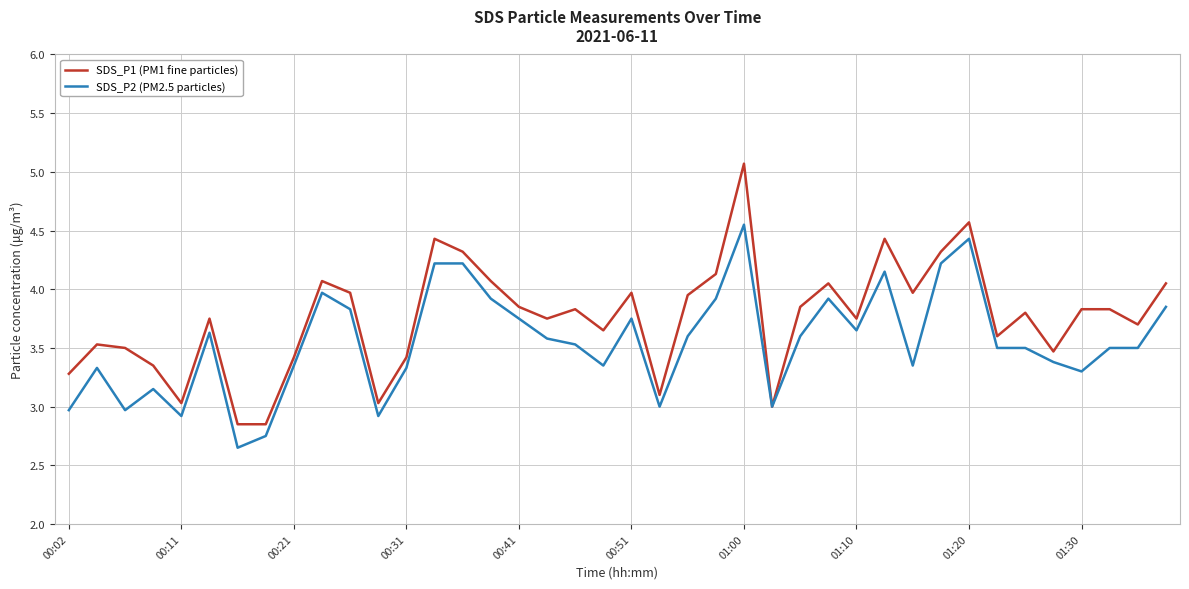

Rank the series by their average value, from lowest to highest.

SDS_P2 (PM2.5 particles), SDS_P1 (PM1 fine particles)